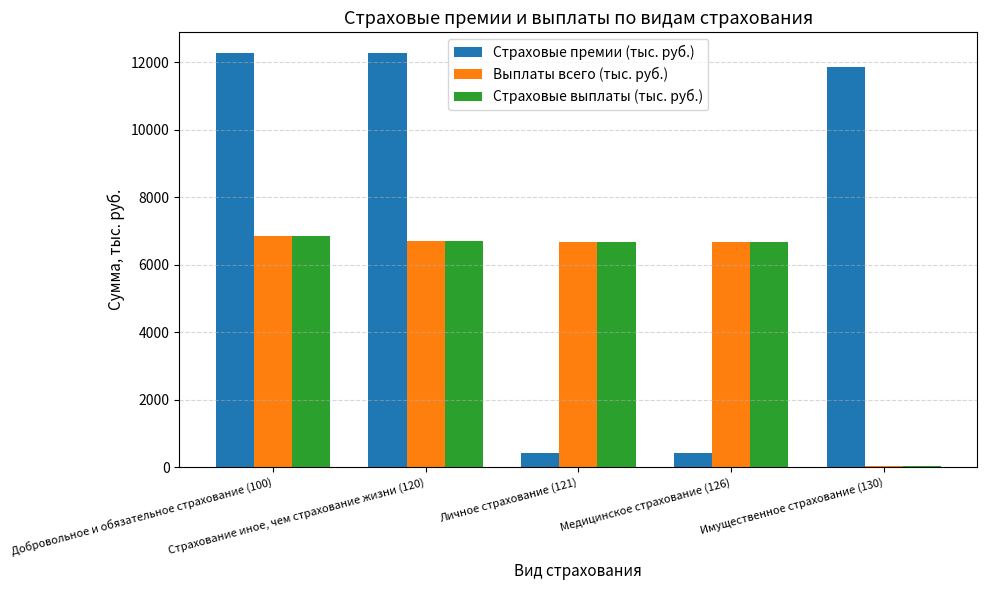

What is the maximum value shown in the chart?

12278.7